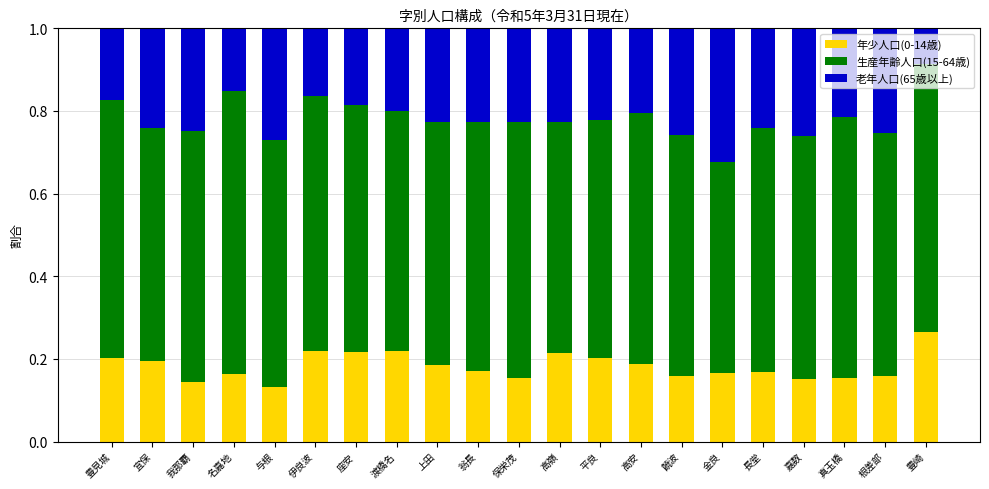

What is the total value across all series at 饒波?

1.0